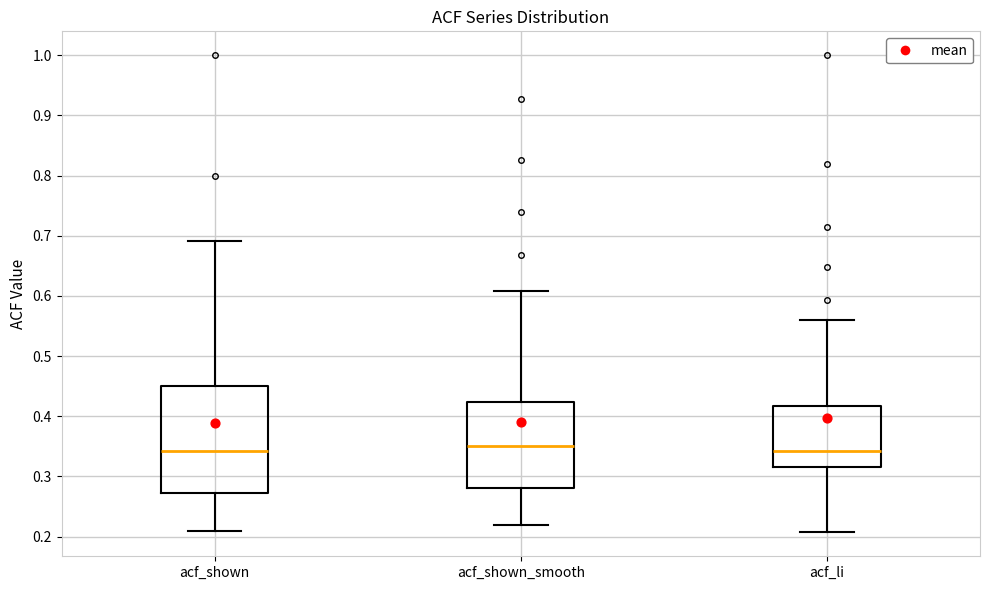

Where is the upper edge of the box for acf_shown on the y-axis? The values are not printed on the chart, so give them approximately, as read against the axis.

0.45